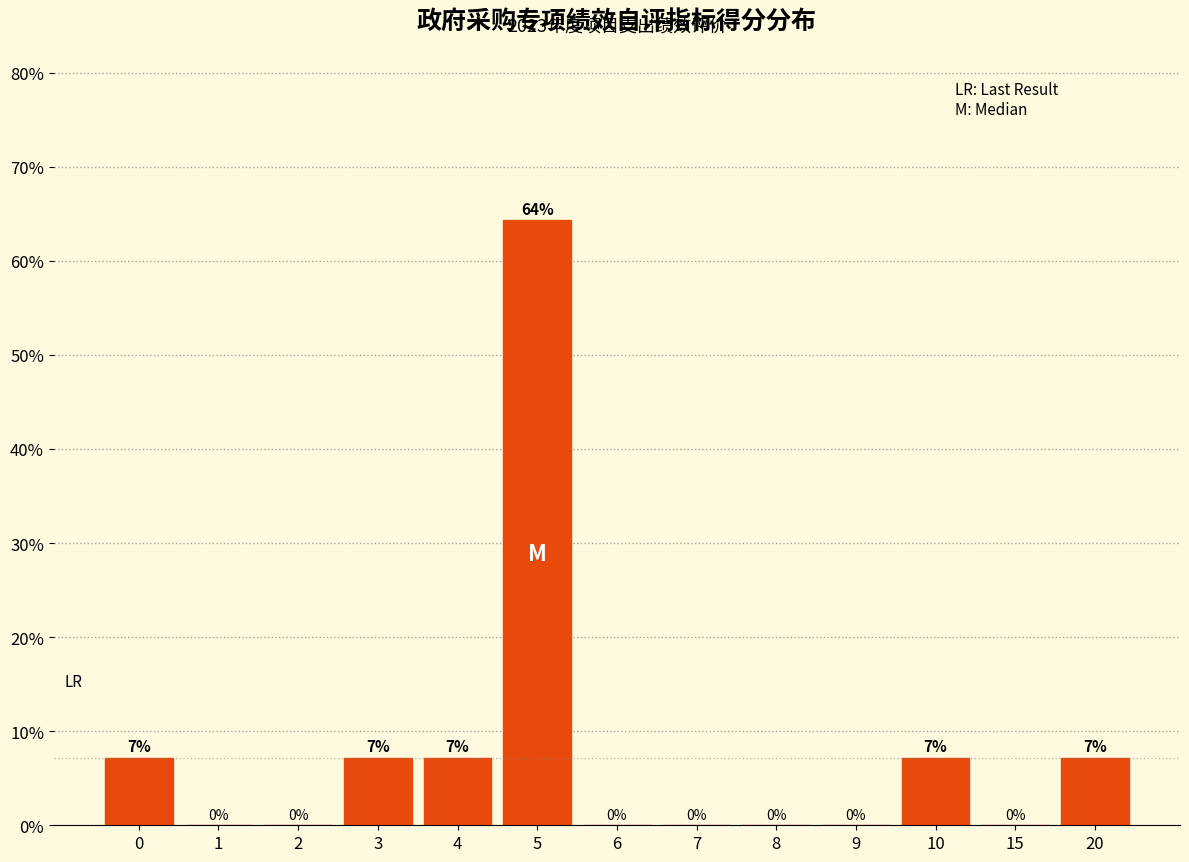

The value at 6 is 0.0. True or false?

True